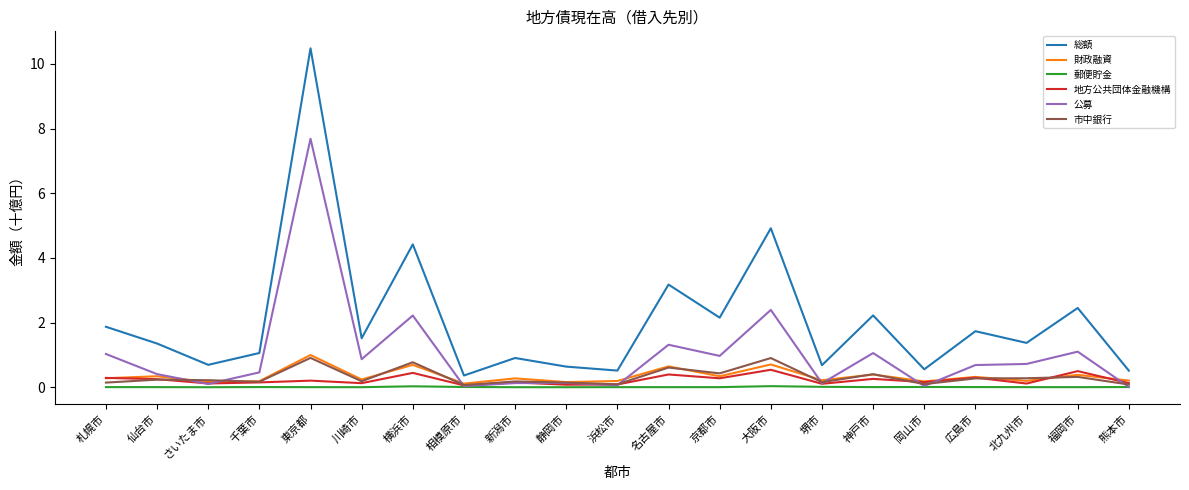

What is the difference between the maximum and minimum values in the 地方公共団体金融機構 series?

0.5